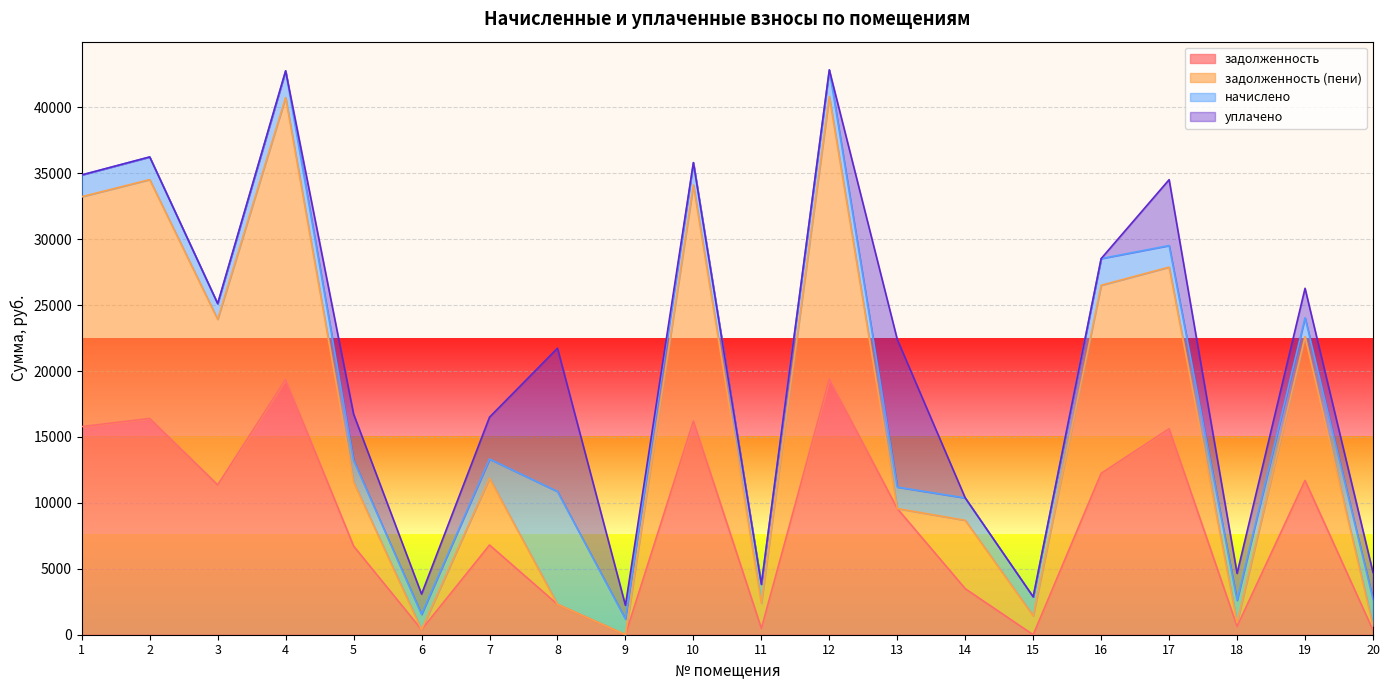

List the labels in order of задолженность (пени) value, largest first.

12, 4, 2, 10, 1, 17, 16, 3, 19, 7, 5, 13, 14, 11, 8, 15, 18, 20, 6, 9